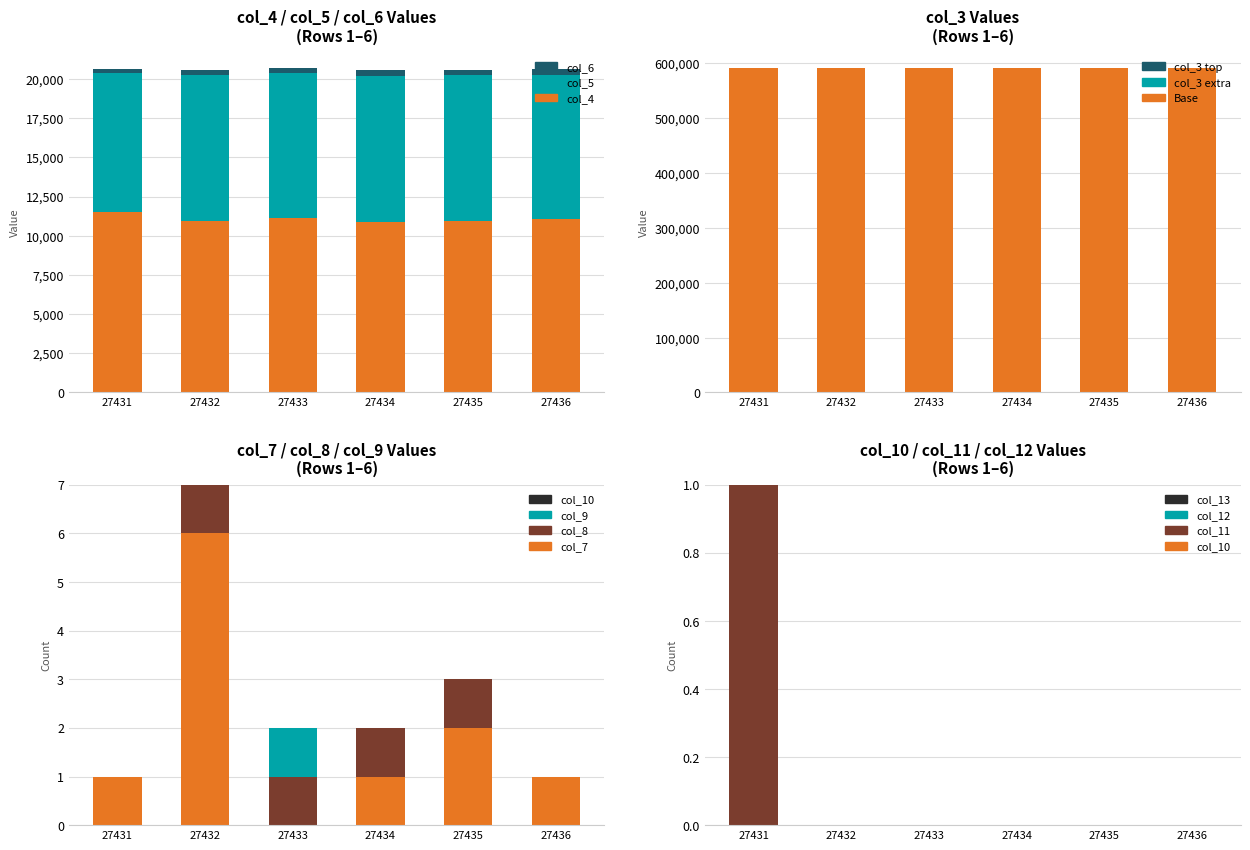

How many data points in col_5 are less than 9291?

3